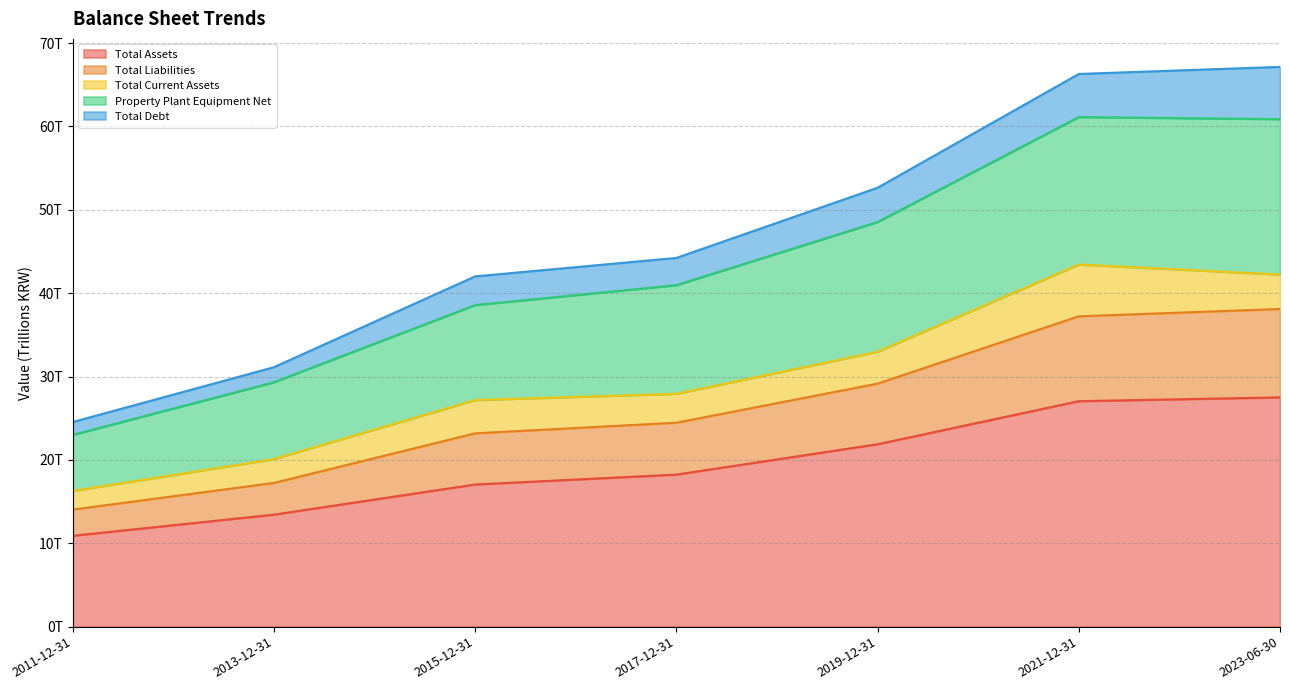

Does the chart display data point markers on the line(s)?

No